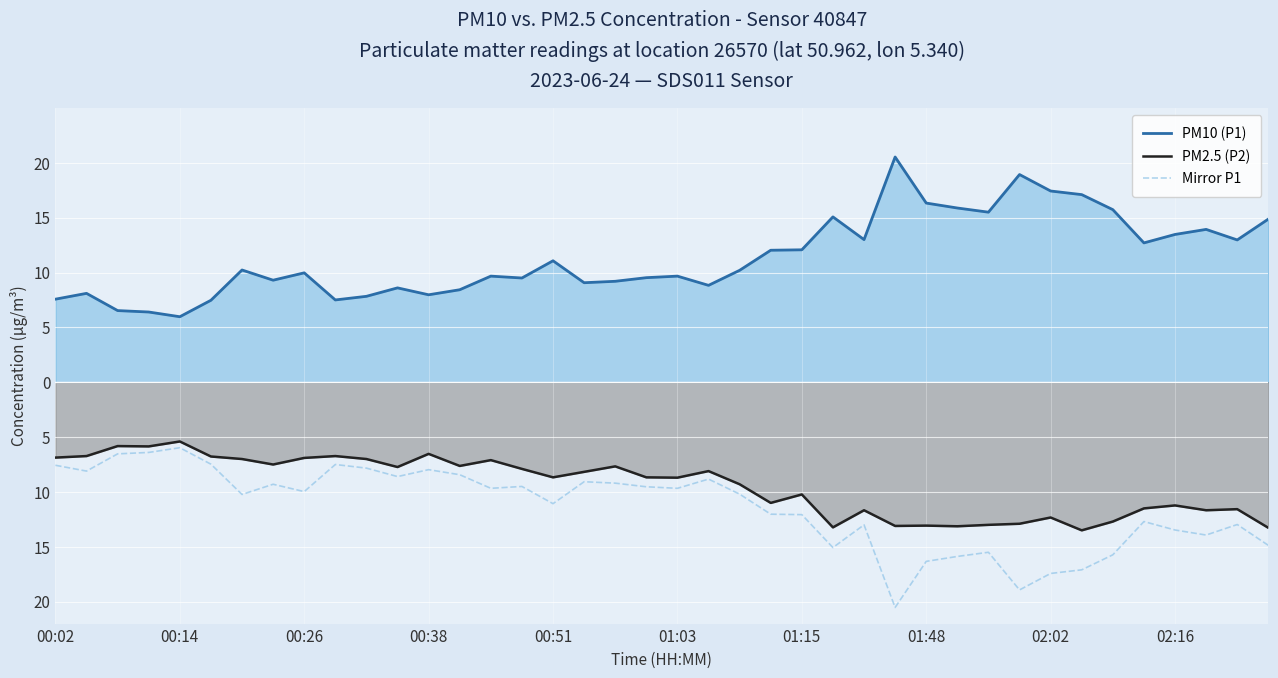

Rank the series by their maximum value, from lowest to highest.

Mirror P1, PM2.5 (P2), PM10 (P1)